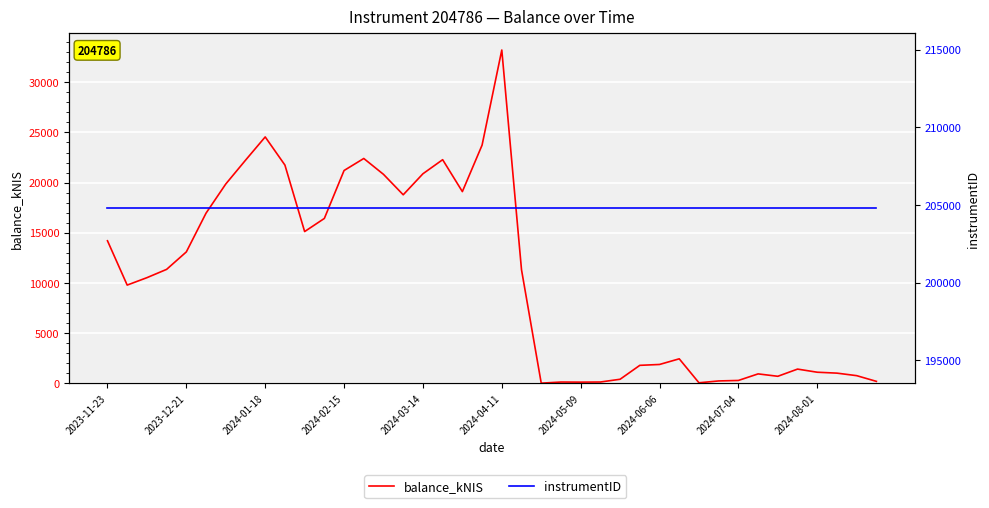

Reading right to left, extract all data points from this chart.

balance_kNIS: 182.0	750.8	1002.8	1093.4	1405.2	688.7	927.5	272.5	224.6	40.1	2430.4	1866.9	1779.7	391.9	117.8	105.2	114.8	4.2	11309.2	33218.3	23735.8	19102.1	22283.4	20880.9	18784.7	20821.5	22404.0	21205.3	16426.3	15118.5	21746.5	24552.5	22228.2	19860.3	16956.8	13090.1	11349.0	10520.0	9781.6	14199.5
instrumentID: 204786.0	204786.0	204786.0	204786.0	204786.0	204786.0	204786.0	204786.0	204786.0	204786.0	204786.0	204786.0	204786.0	204786.0	204786.0	204786.0	204786.0	204786.0	204786.0	204786.0	204786.0	204786.0	204786.0	204786.0	204786.0	204786.0	204786.0	204786.0	204786.0	204786.0	204786.0	204786.0	204786.0	204786.0	204786.0	204786.0	204786.0	204786.0	204786.0	204786.0